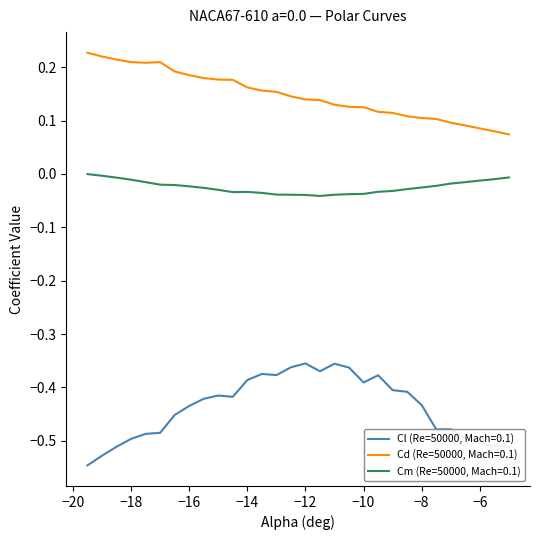

Which series has the widest spread of values?

Cl (Re=50000, Mach=0.1)